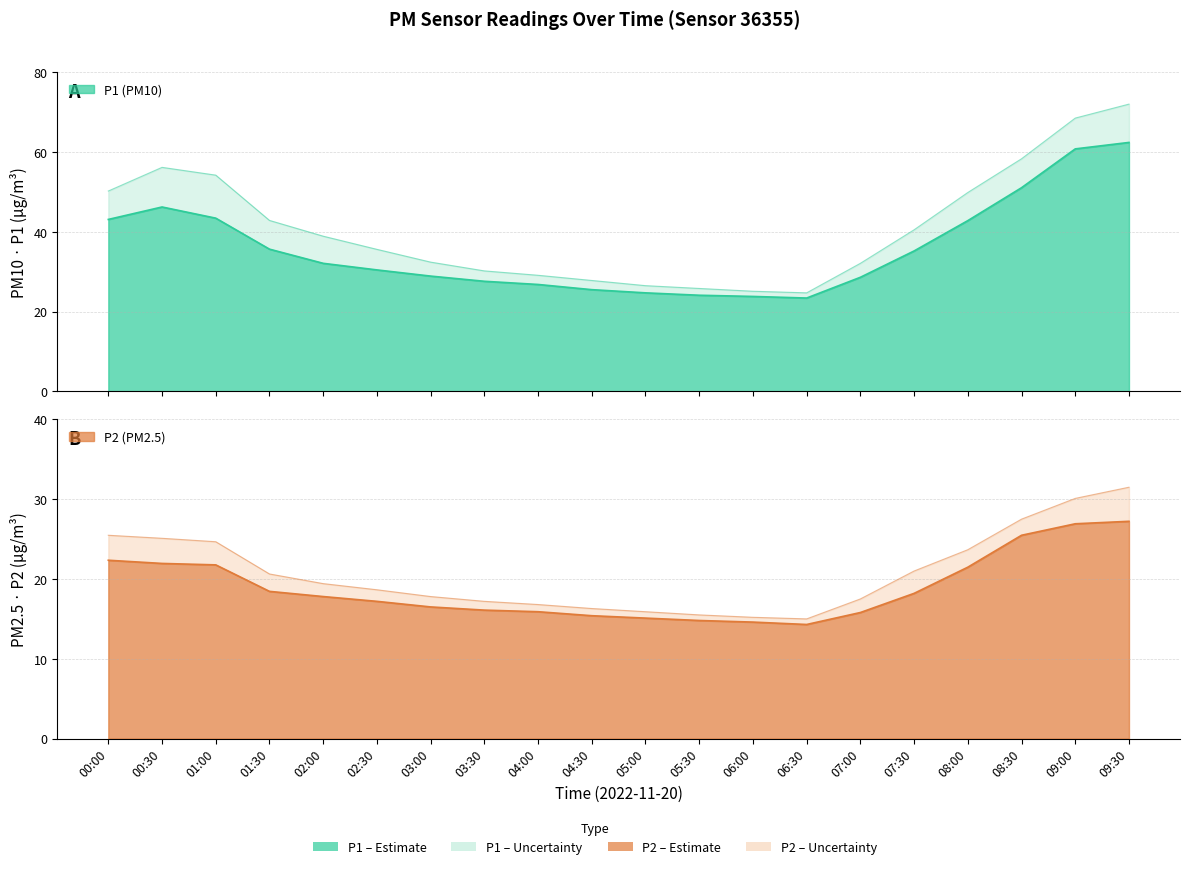

How many data points in P1 are less than 32?

10